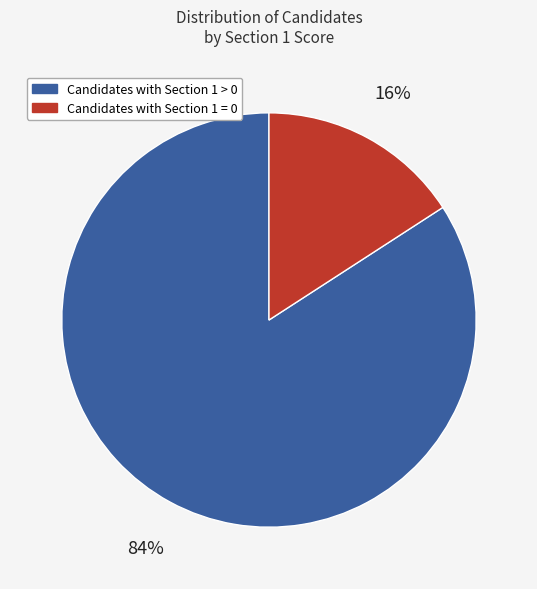

What is the largest slice in the pie chart?

Candidates with Section 1 > 0